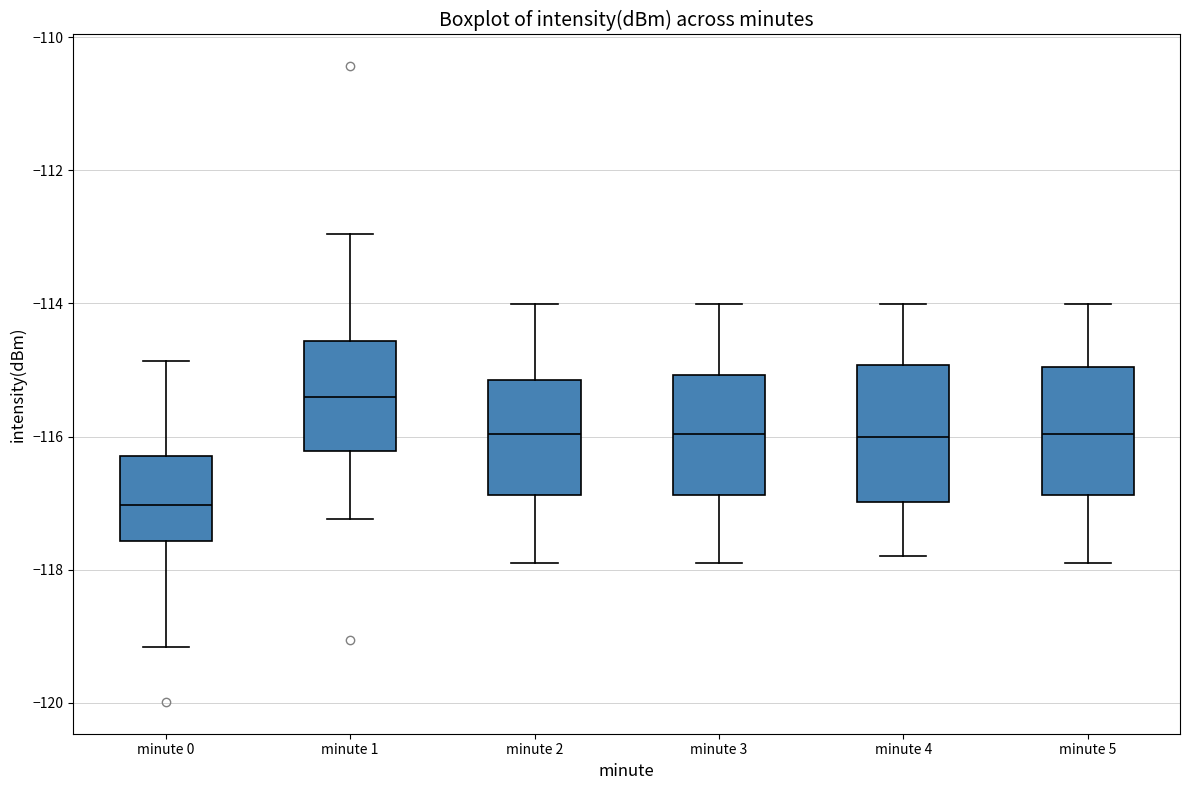

Where does the median line of the box for minute 5 sit on the y-axis? The values are not printed on the chart, so give them approximately, as read against the axis.

-116.0